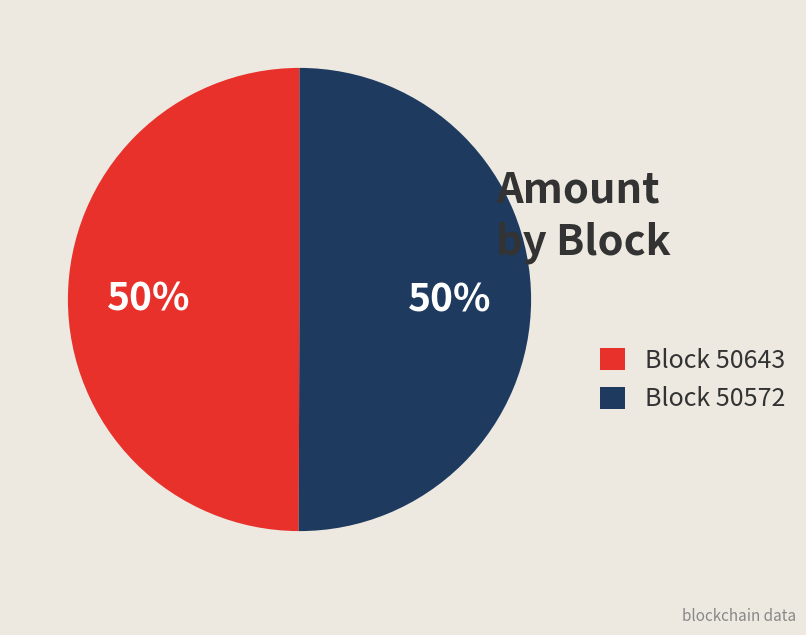

The Block 50572 slice represents 41% of the pie. True or false?

False